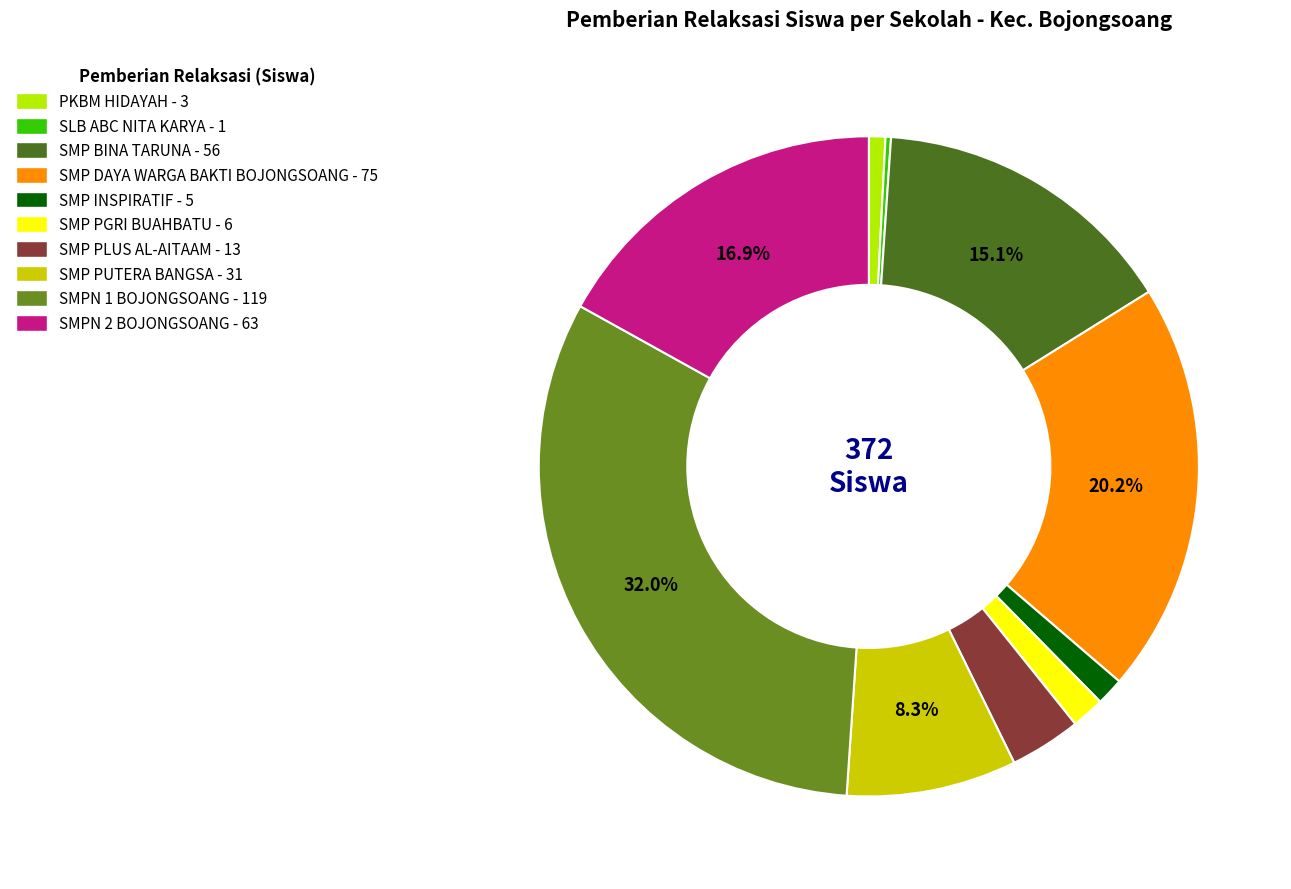

What percentage is NOT represented by SMP BINA TARUNA - 56?

84.9%